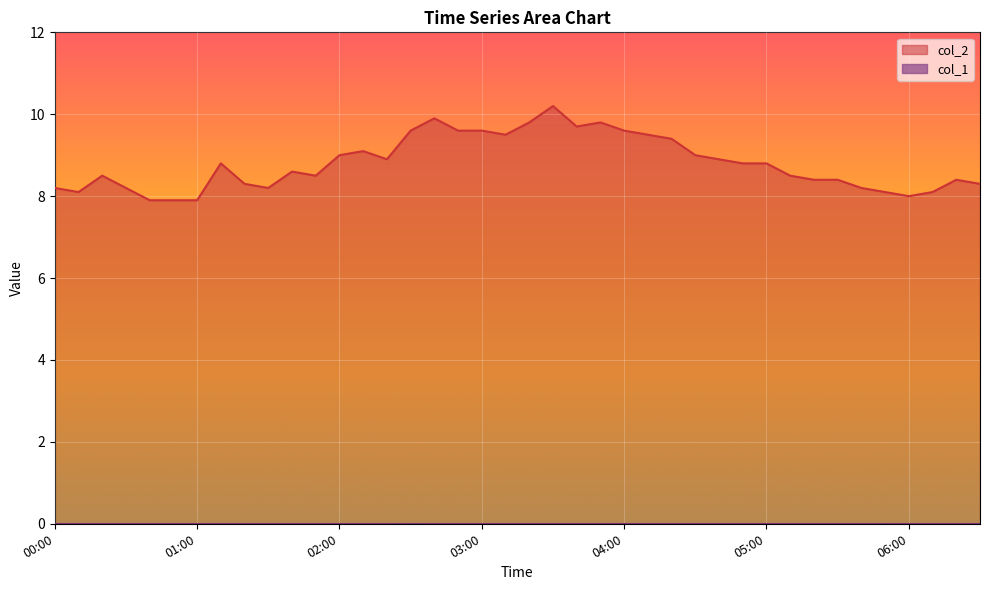

Does the chart display data point markers on the line(s)?

No